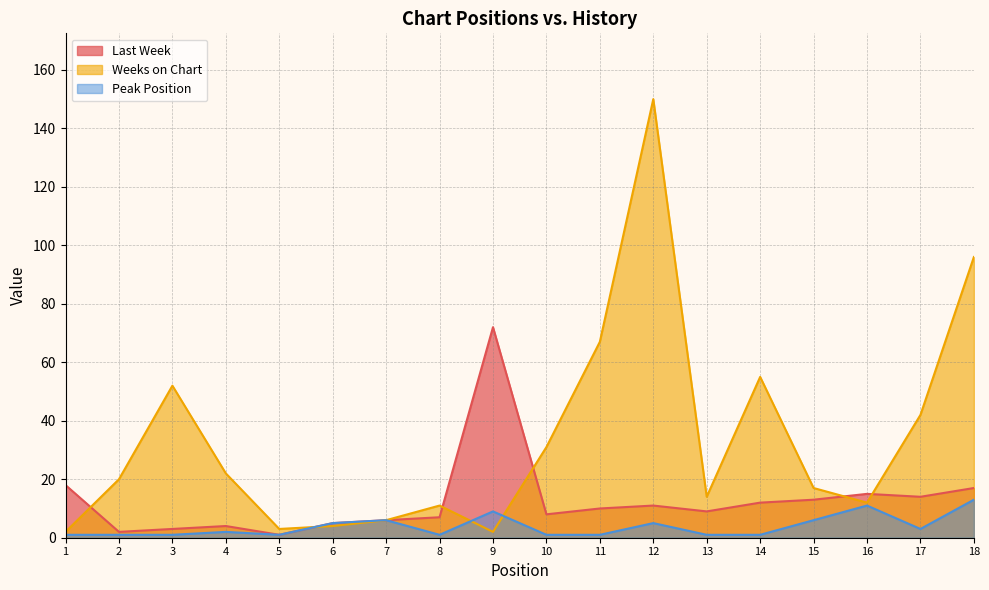

What is the smallest value displayed?

1